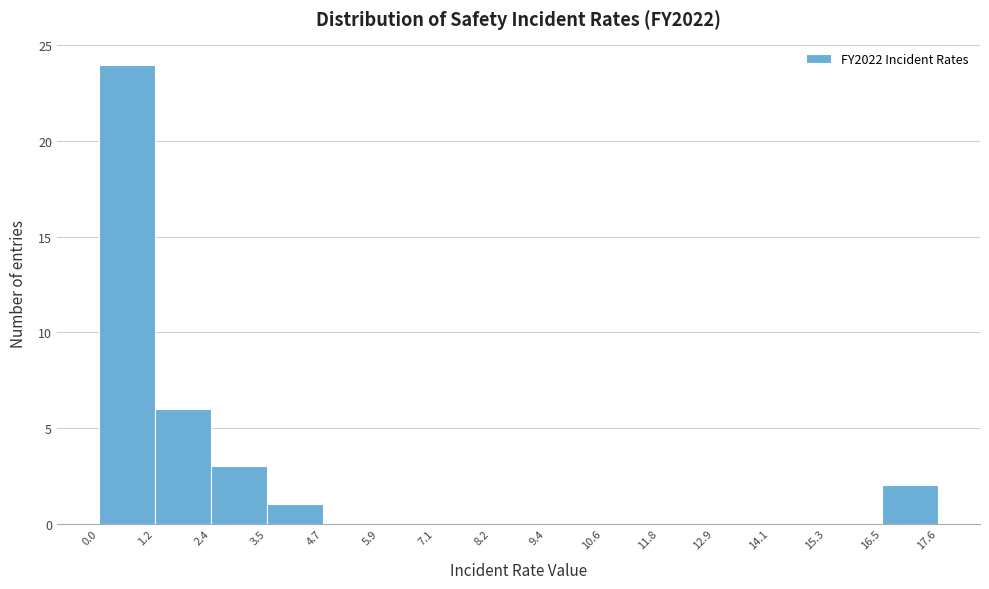

Over which range of the x-axis is the bar tallest?

0.0 to 1.2